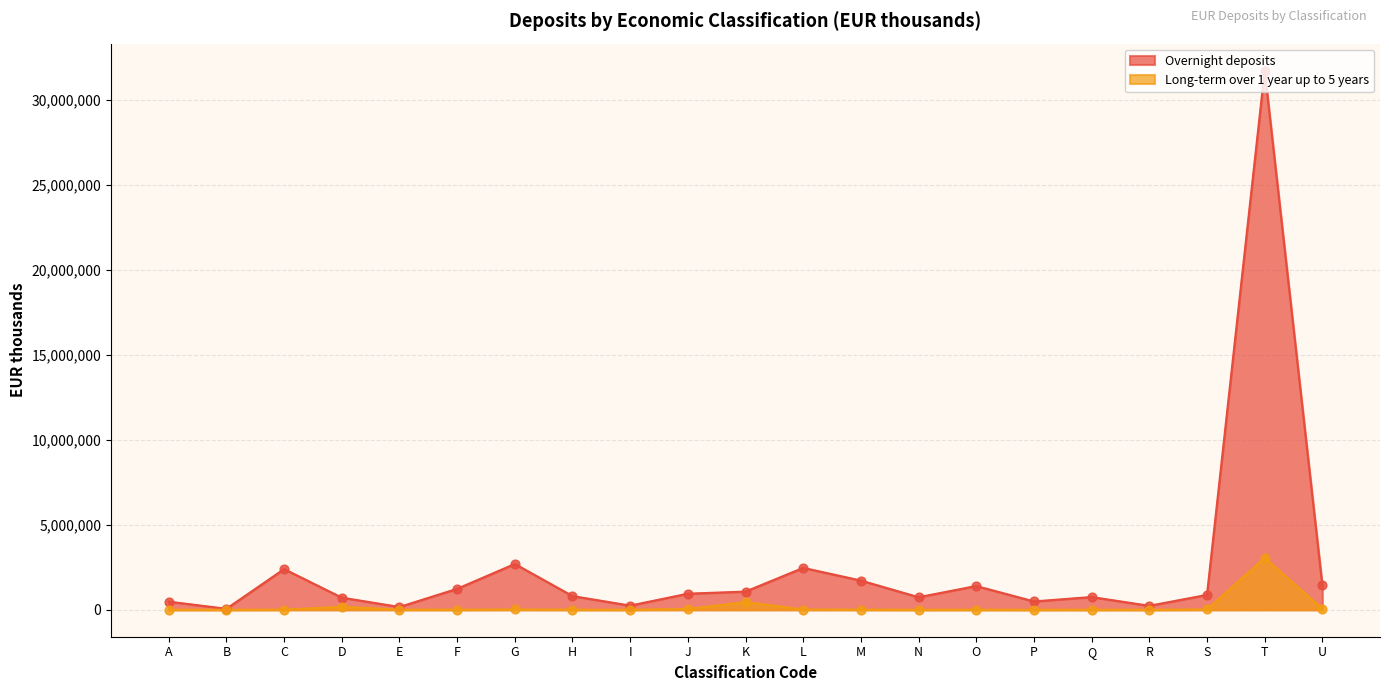

Which series has the largest total across all categories?

Overnight deposits